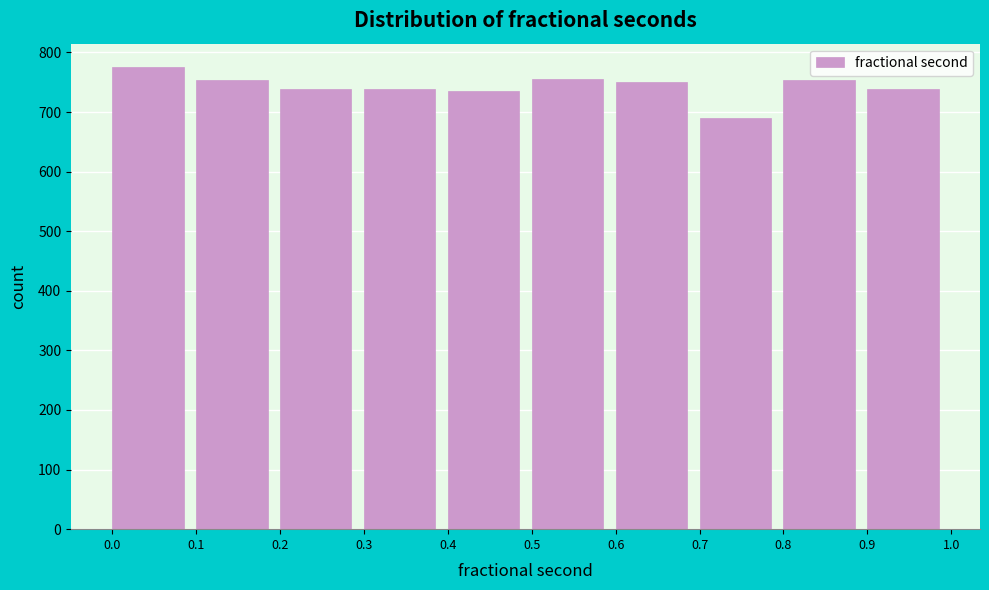

Reading left to right, list every bar in this chart as the range it spans on the x-axis followed by its height. The values are not printed on the chart, so give them approximately, as read against the axis.

0.0 to 0.1: 780
0.1 to 0.2: 750
0.2 to 0.3: 740
0.3 to 0.4: 740
0.4 to 0.5: 740
0.5 to 0.6: 760
0.6 to 0.7: 750
0.7 to 0.8: 690
0.8 to 0.9: 750
0.9 to 1.0: 740